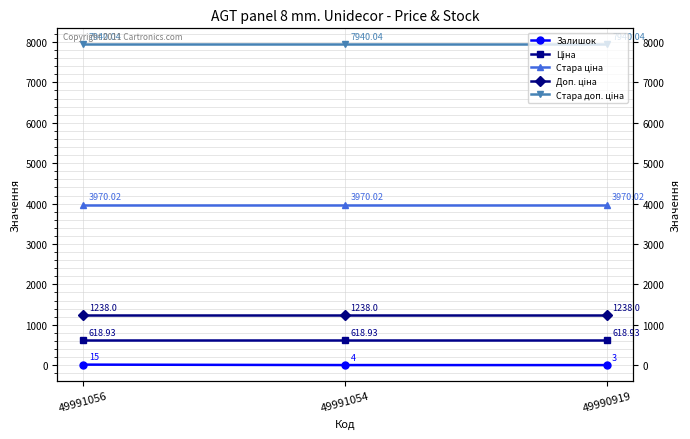

Rank the categories by Доп. ціна value from lowest to highest.

49991056, 49991054, 49990919